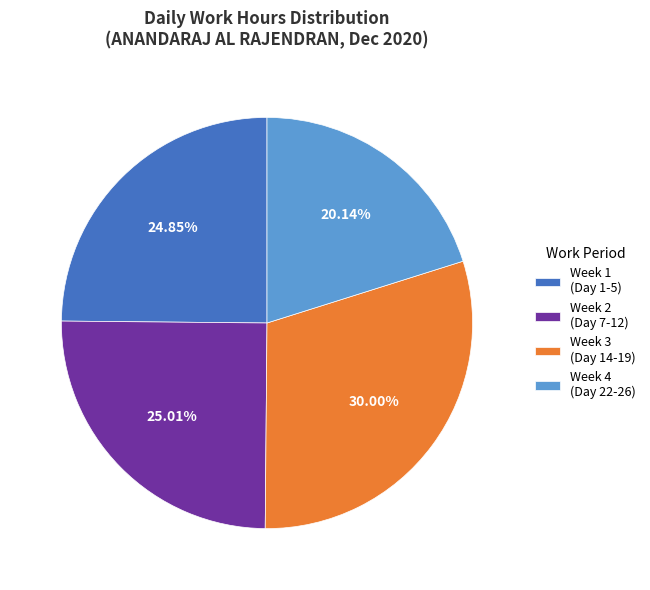

Which category has the biggest portion of the pie?

Week 3 (Day 14-19)